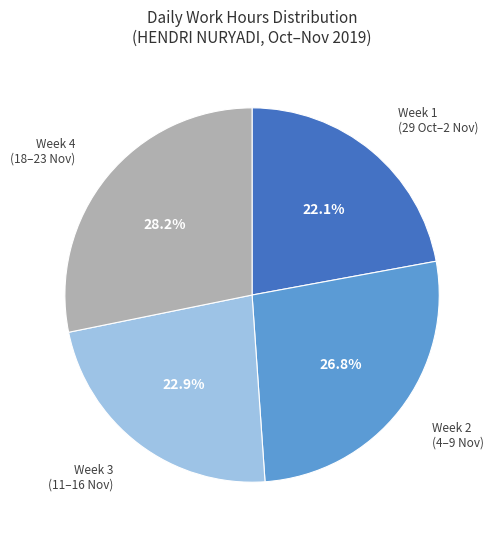

Does any single category account for the majority?

No